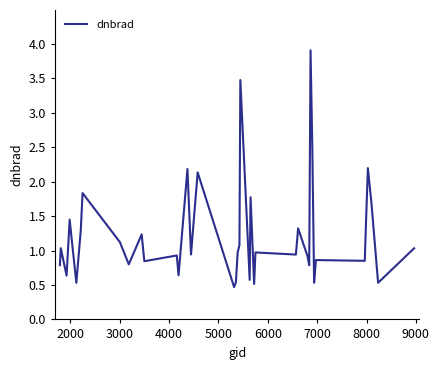

What is the minimum value shown in the chart?

0.5